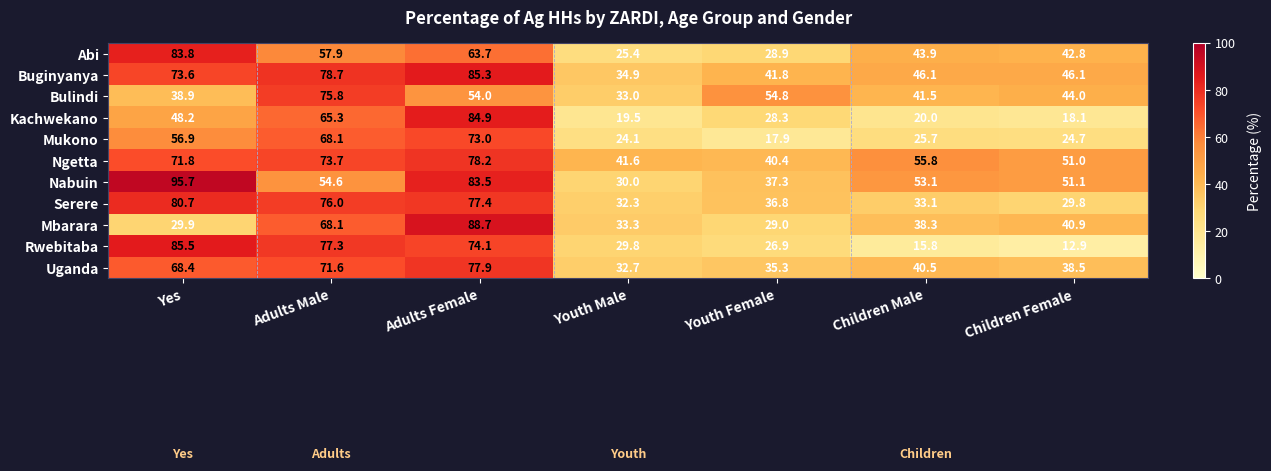

How many series are shown in this chart?

11